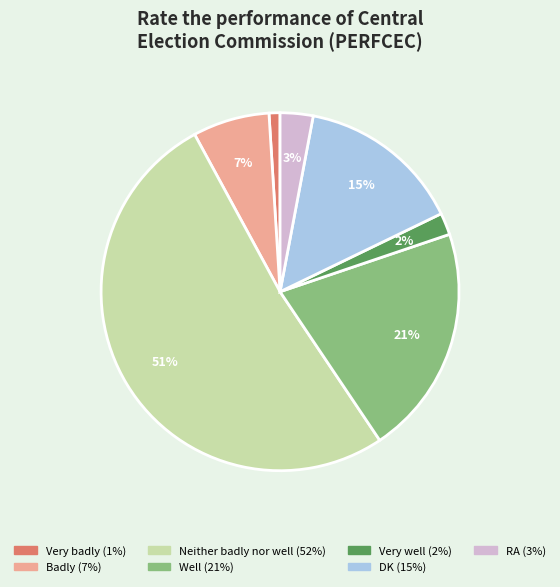

Combined, do Neither badly nor well and Well account for over 50%?

Yes